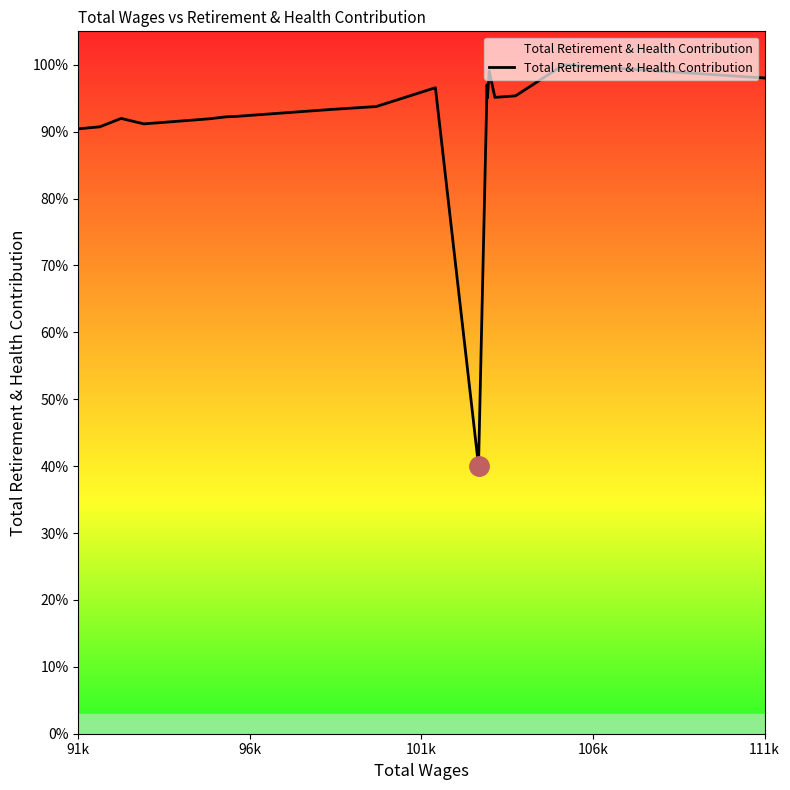

How many lines are shown in the chart?

1